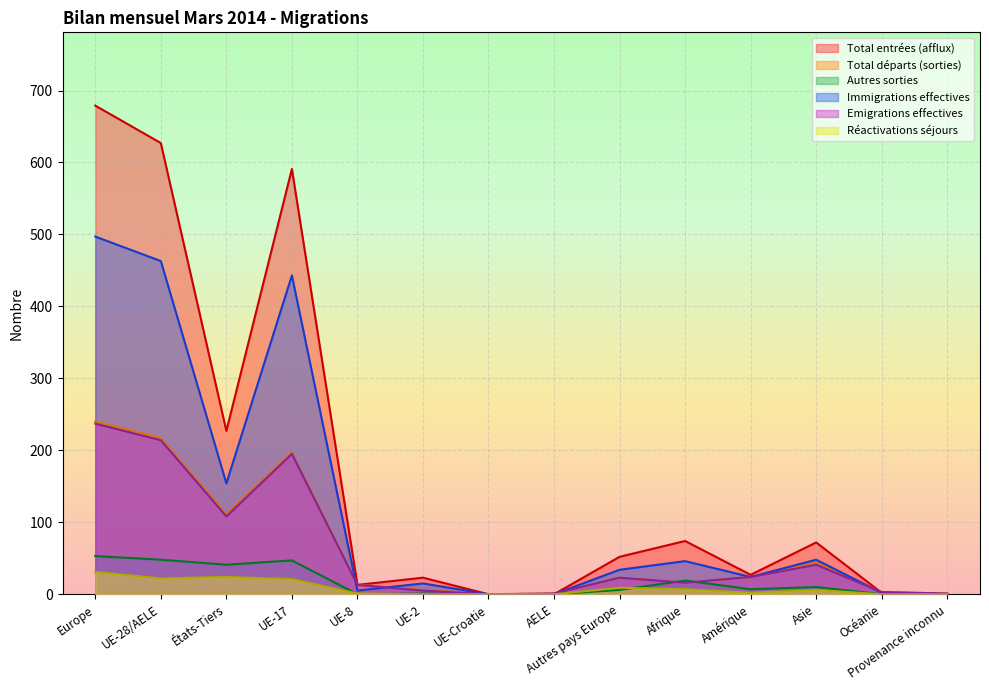

What is the label of the 9th point from the left?

Autres pays Europe